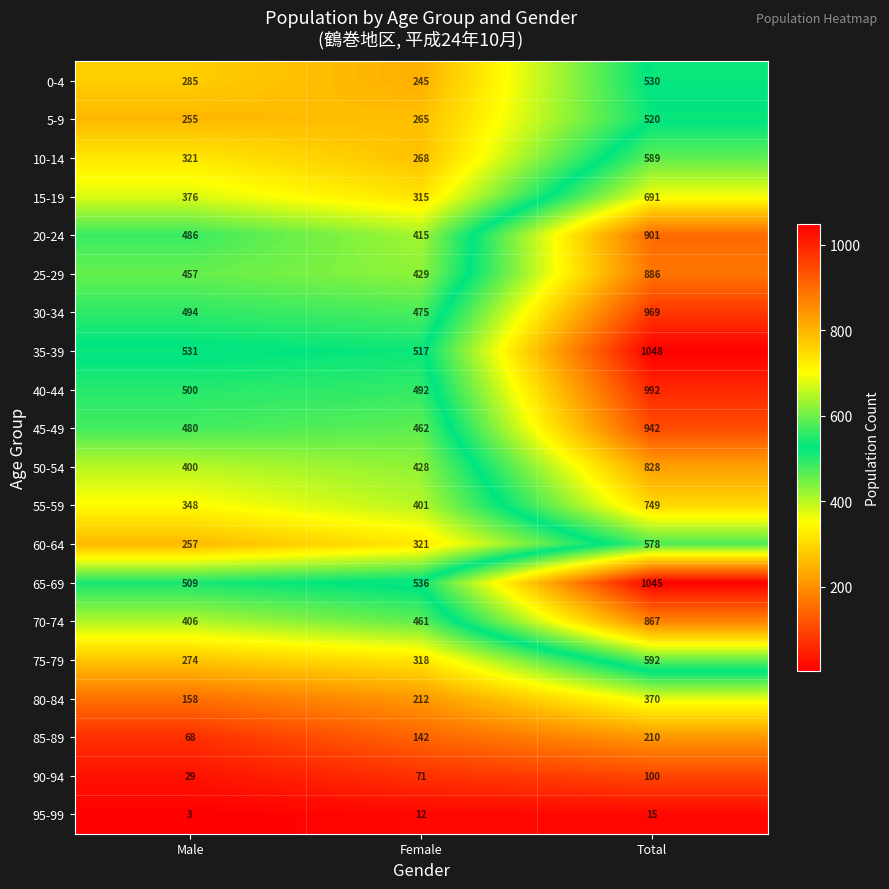

What is the approximate value of 60-64 at Female, to the nearest 10?

320